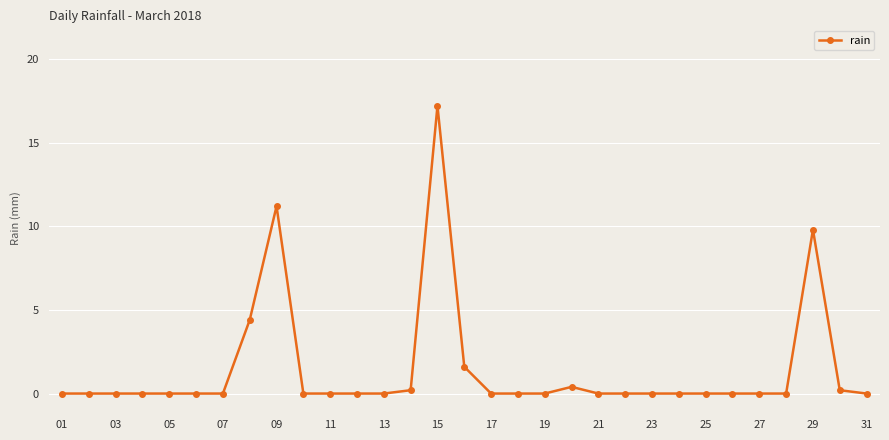

What is the difference between the maximum and minimum values?

17.2